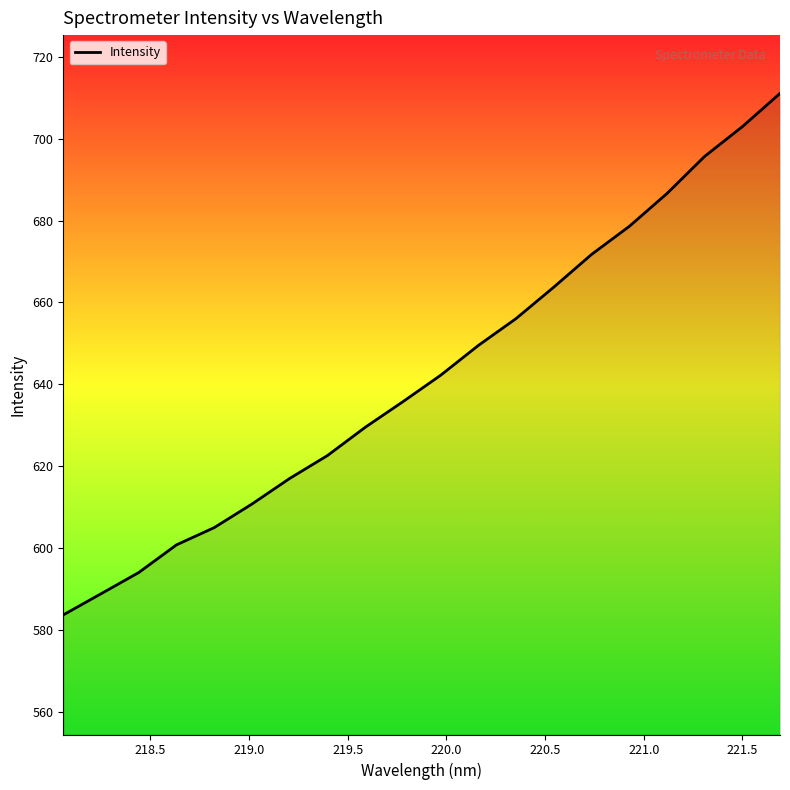

What is the greatest value displayed?

711.0